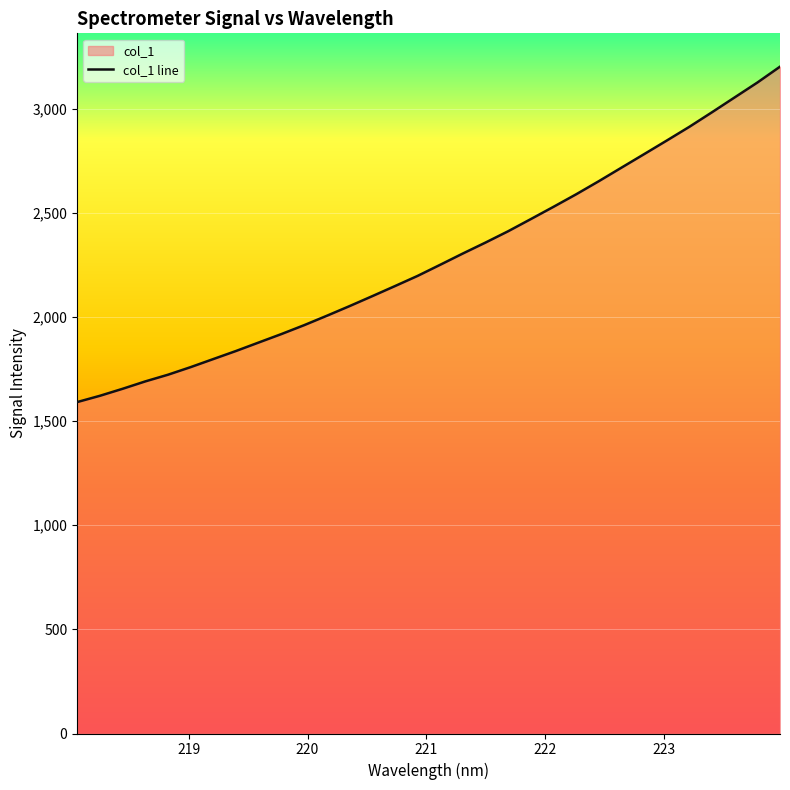

What is the smallest value displayed?

1591.3